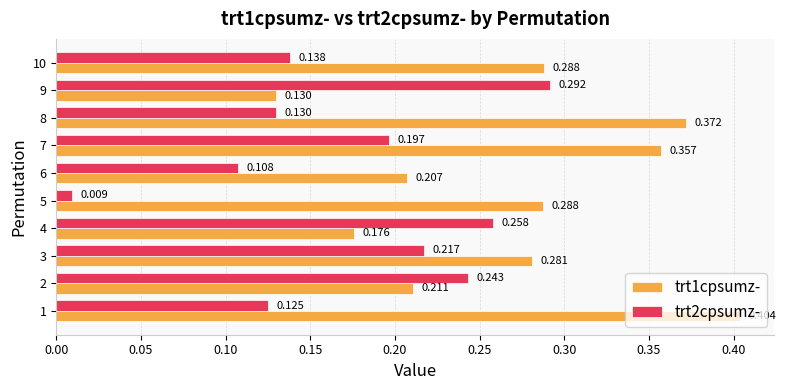

Is the value of trt1cpsumz- at 1 greater than the value of trt2cpsumz- at 9?

Yes